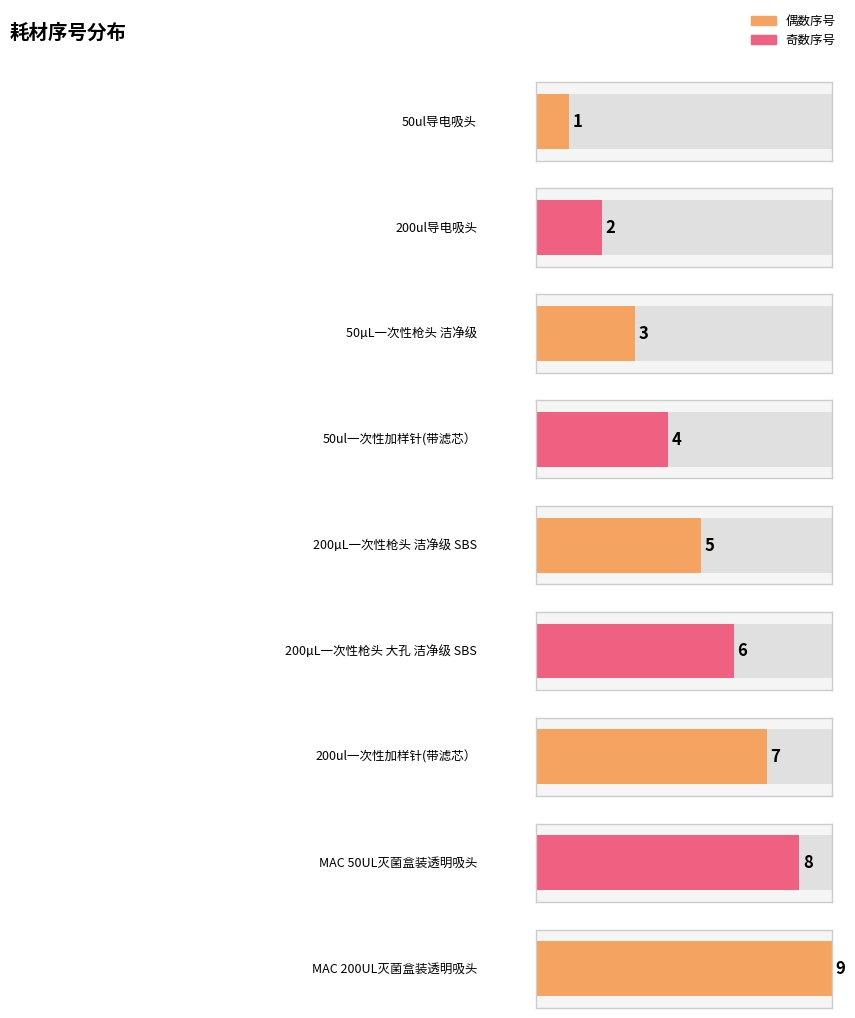

What is the label of the 2nd bar from the right?

MAC 50UL灭菌盒装透明吸头